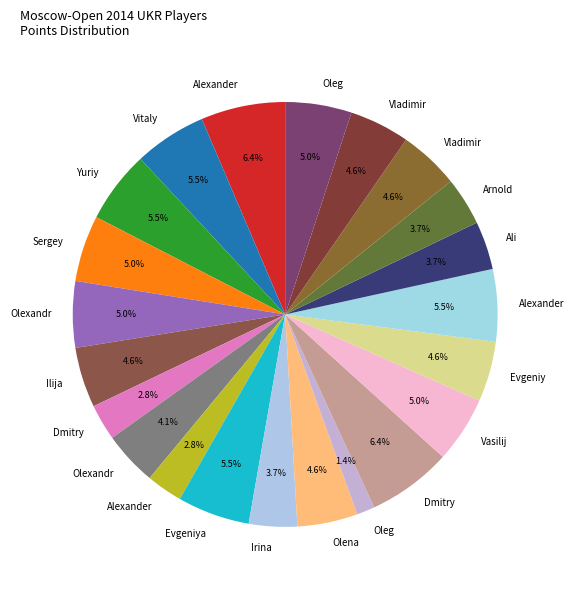

How many segments does this pie chart have?

22